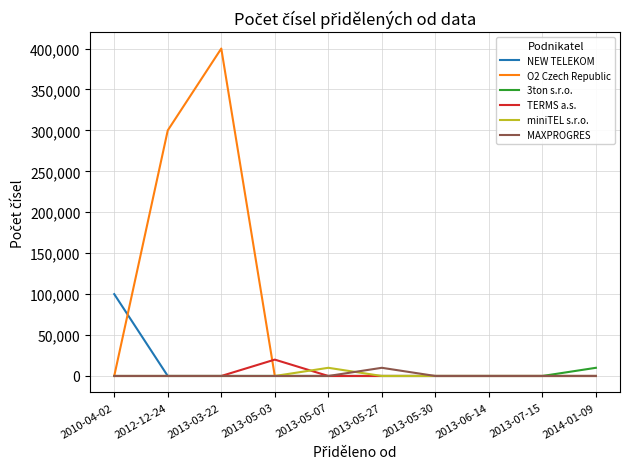

The value of NEW TELEKOM at 2010-04-02 is 144137. True or false?

False